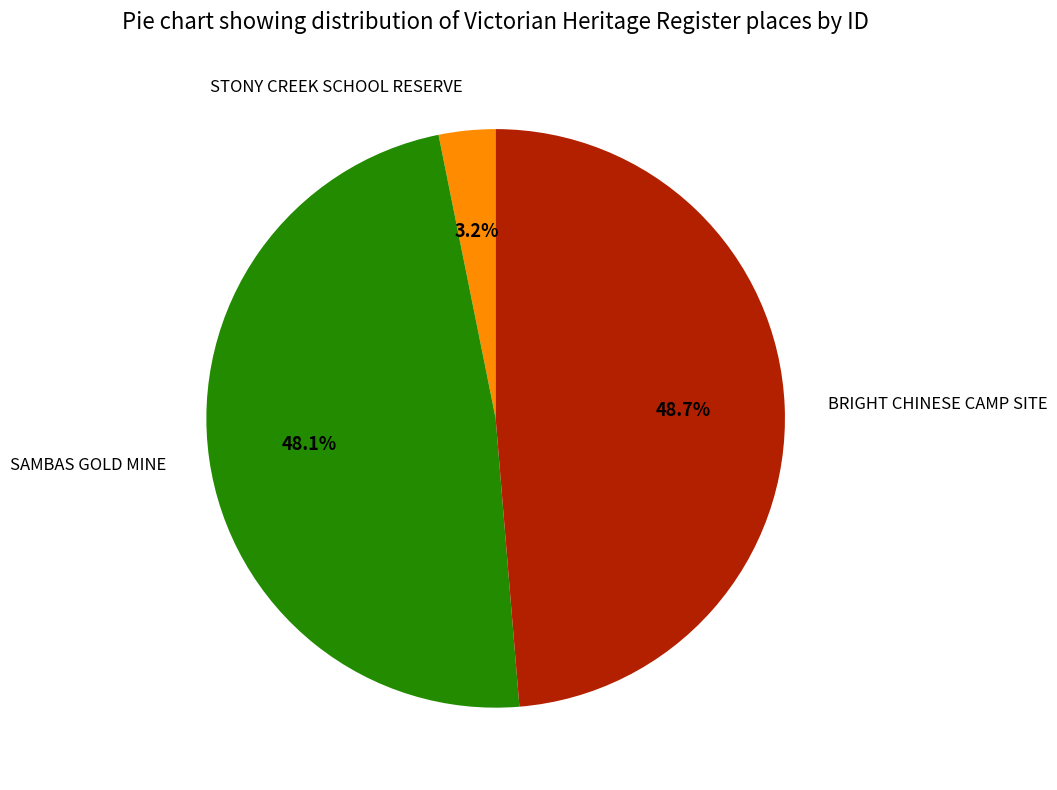

Rank the categories by value from highest to lowest.

BRIGHT CHINESE CAMP SITE, SAMBAS GOLD MINE, STONY CREEK SCHOOL RESERVE